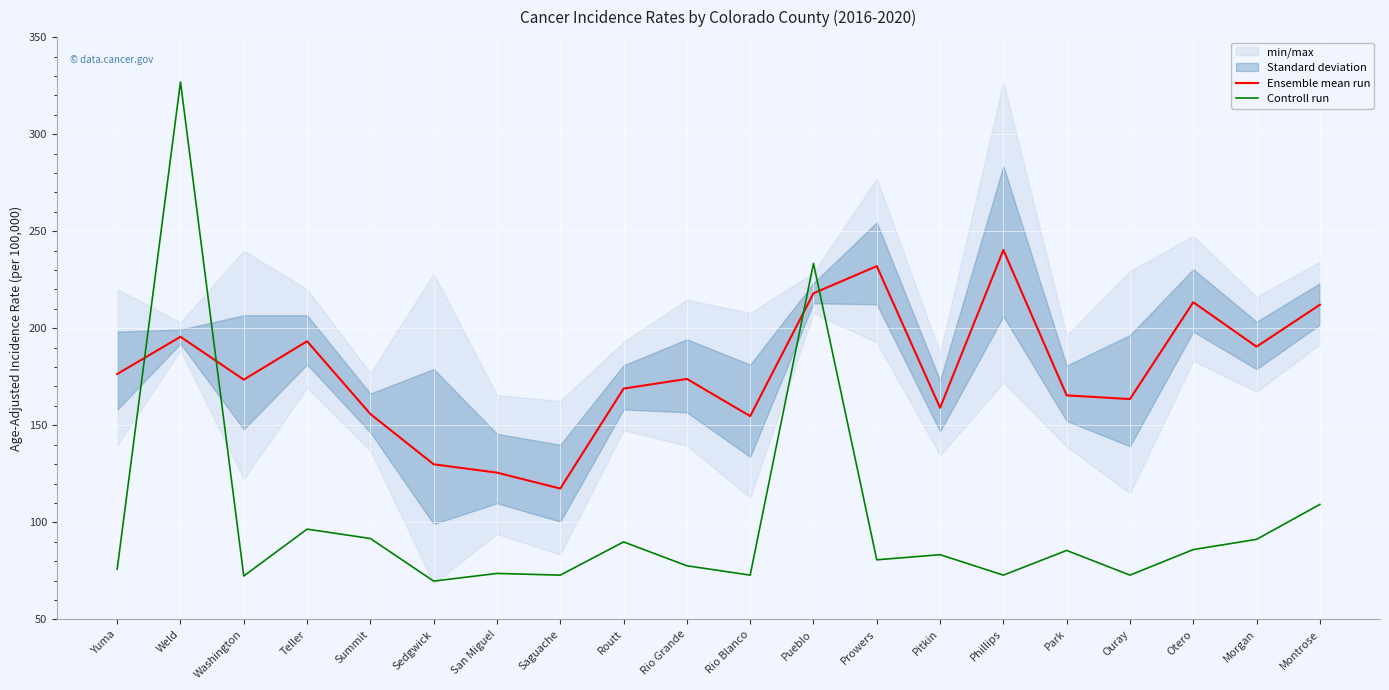

What is the value of the Ensemble mean run point at the 11th from the left?

154.7